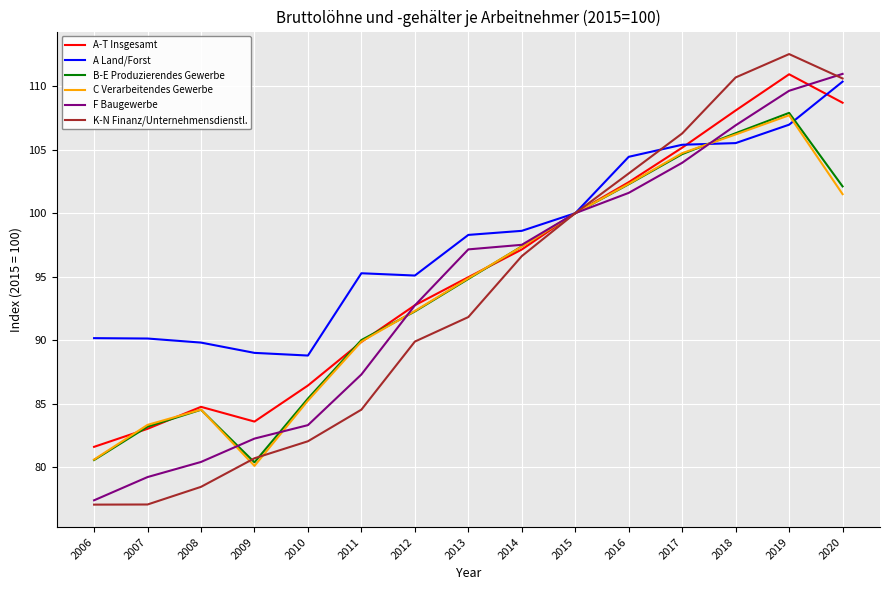

What is the total value across all series at 2016?

616.2